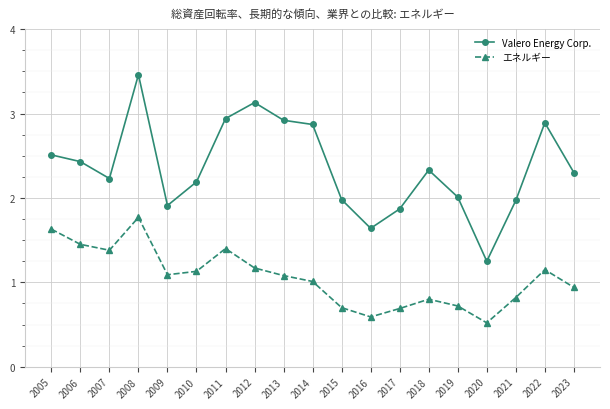

True or false: エネルギー has a value of 0.3 at 2020.

False